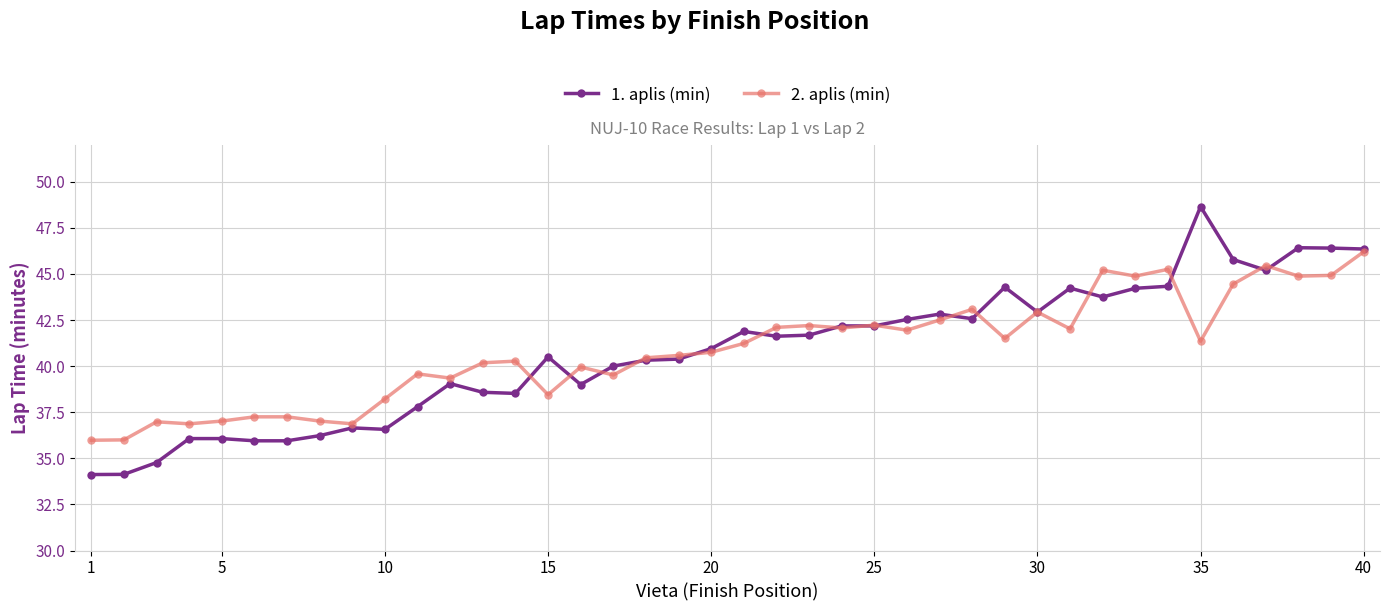

Which series has the widest spread of values?

1. aplis (min)